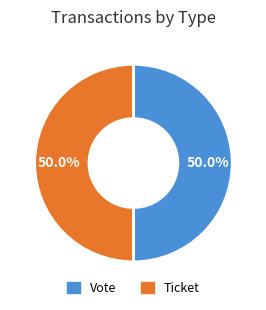

Combined, do Ticket and Vote account for over 50%?

Yes